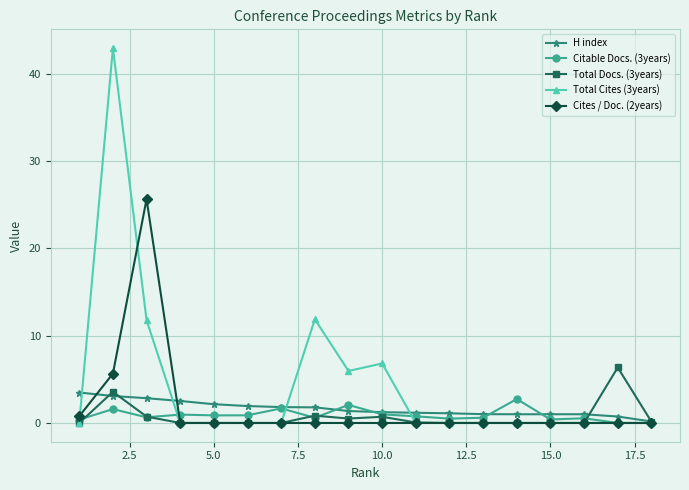

Which series has the widest spread of values?

Total Cites (3years)